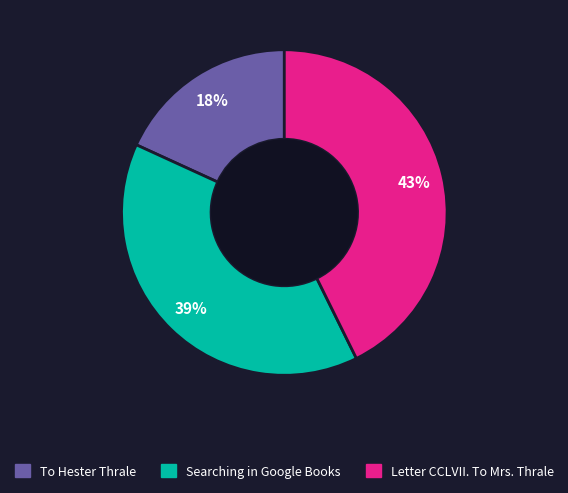

Is there a majority slice in this chart?

No